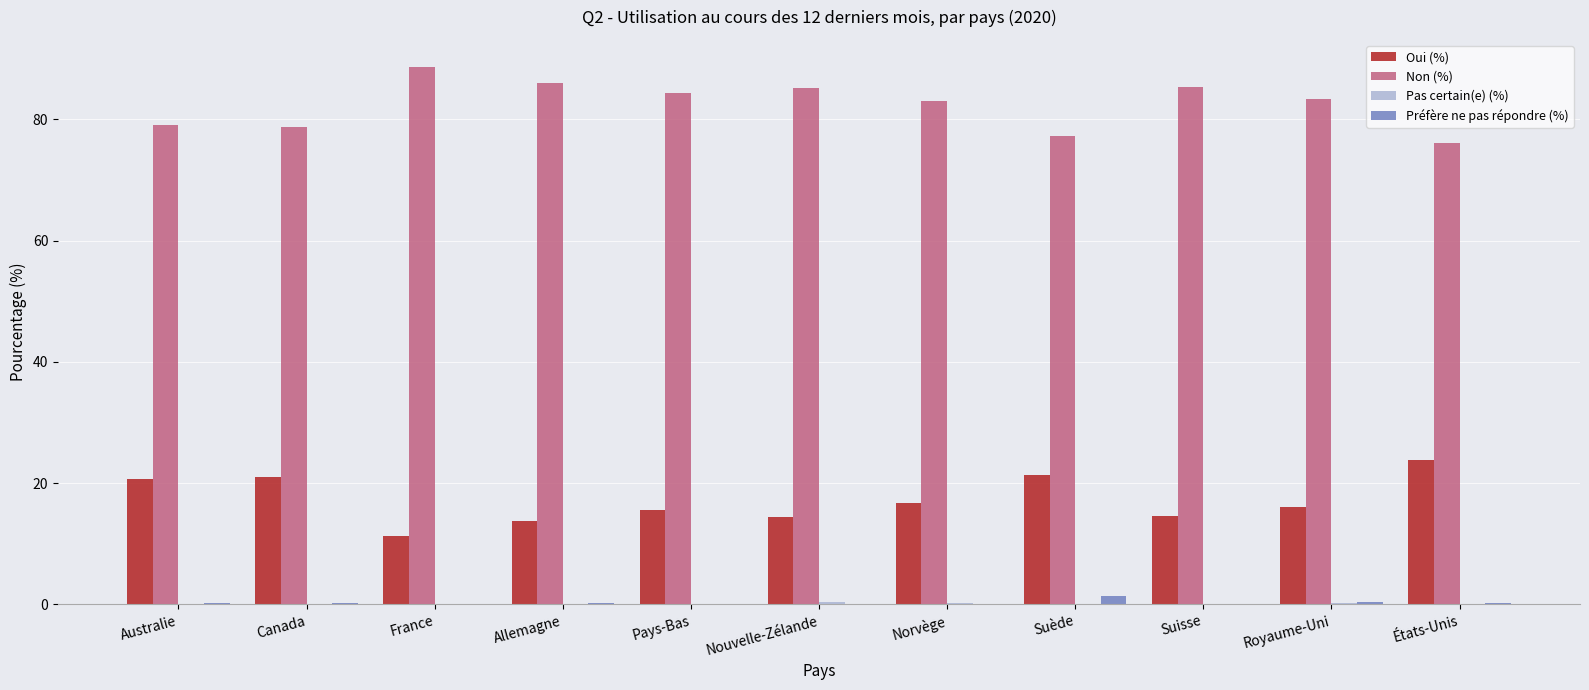

Are the bars grouped side by side (vs. stacked)?

Yes